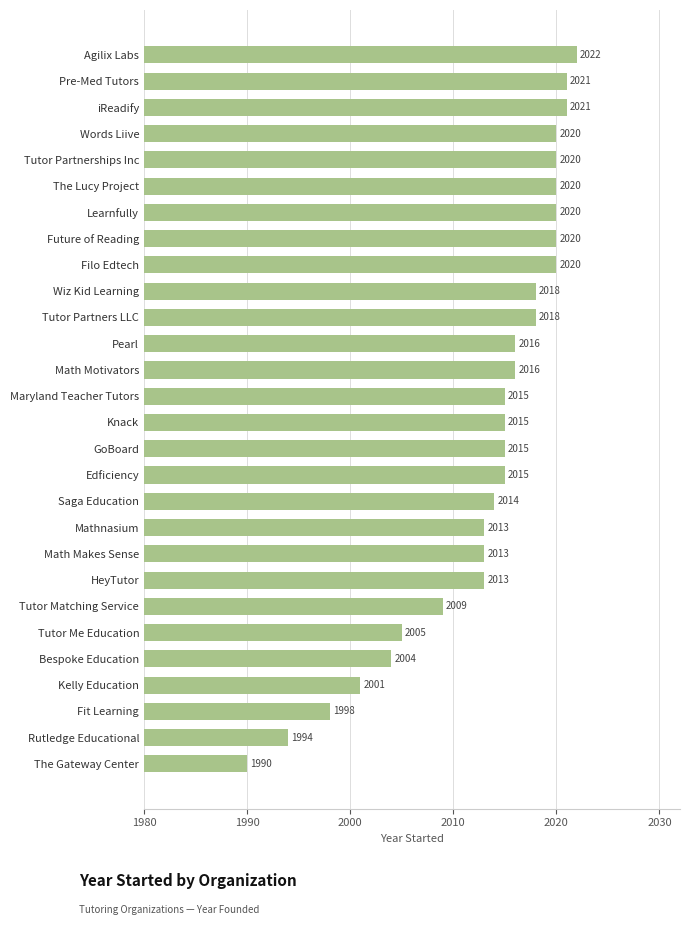

At which category does the chart reach its minimum across all series?

The Gateway Center